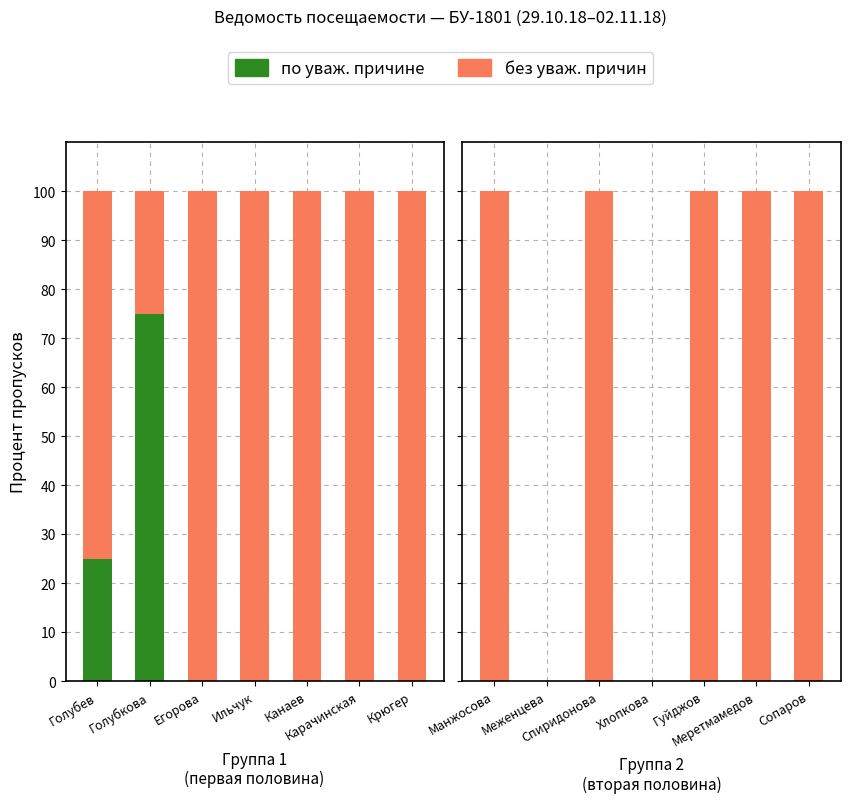

True or false: пропущено без уваж. причин has a value of 100 at Меретмамедов.

True